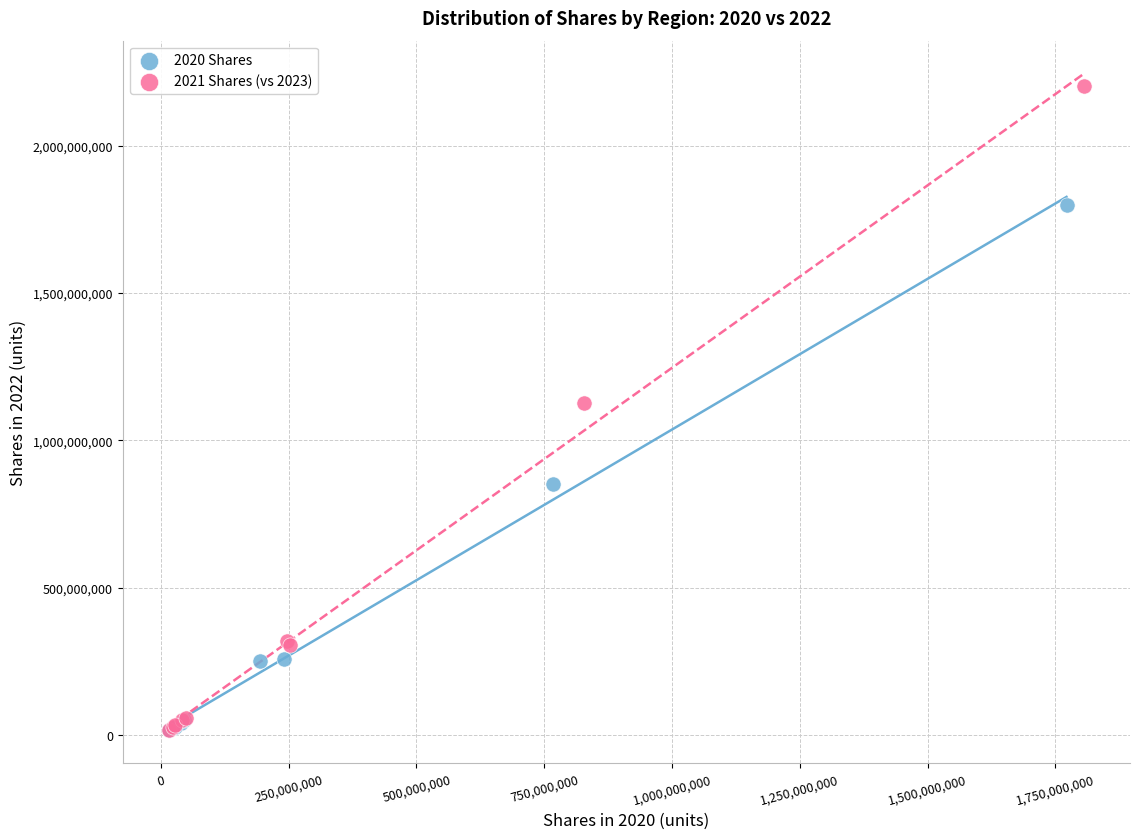

Which series has the widest spread of Y values?

2021 Shares (vs 2023)